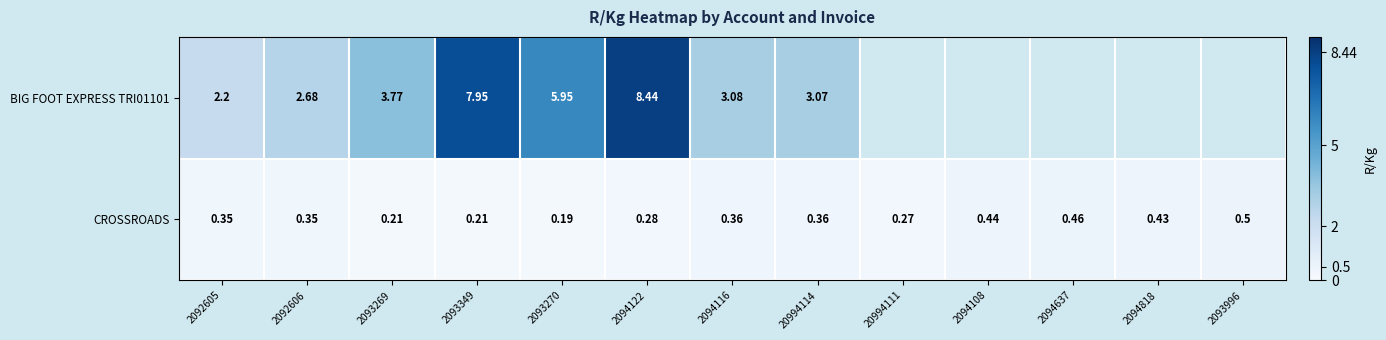

Is the value of CROSSROADS at 2093996 greater than the value of BIG FOOT EXPRESS TRI01101 at 2094122?

No